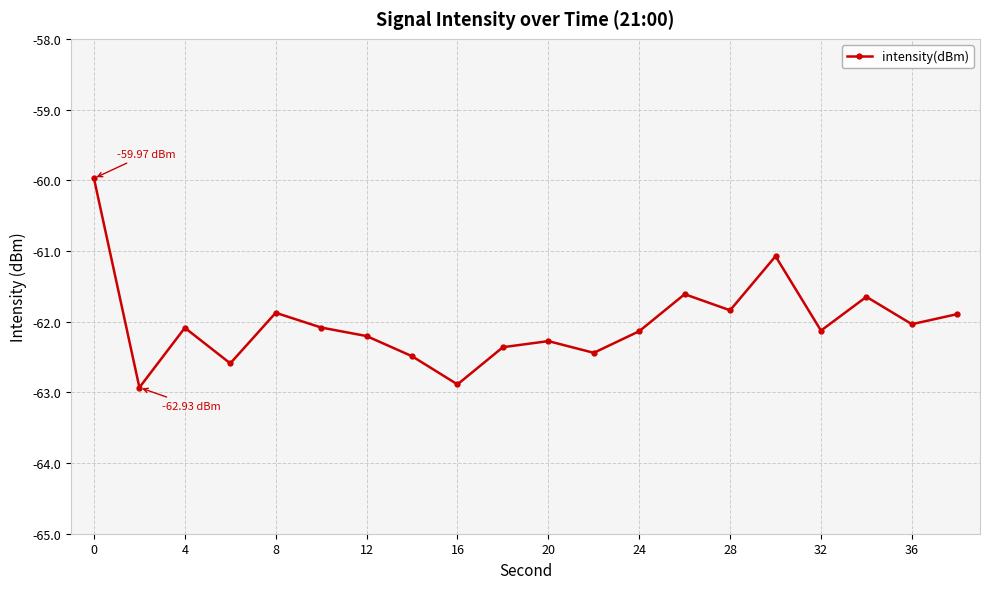

What is the difference between the maximum and minimum values?

3.0